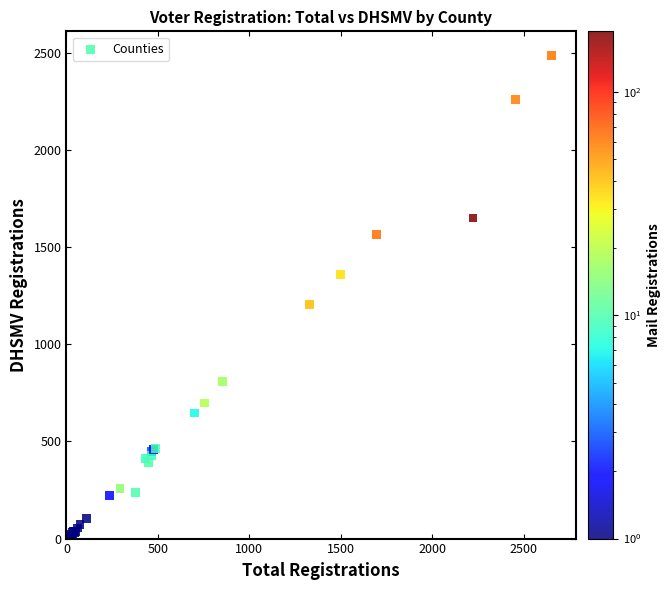

What Y value in the scatter plot is closest to 1243?

1204